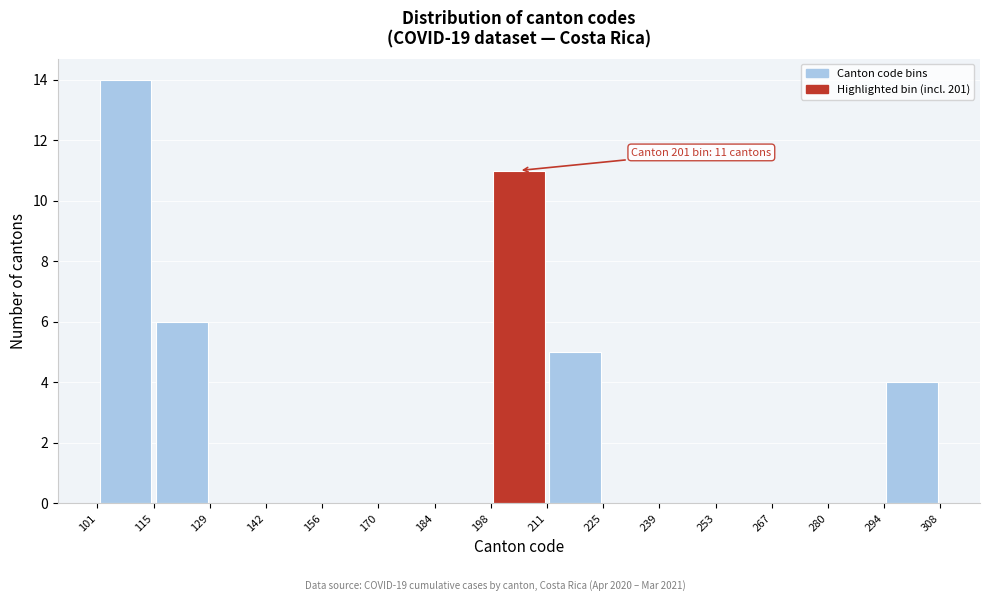

Over which range of the x-axis is the bar tallest?

101 to 115